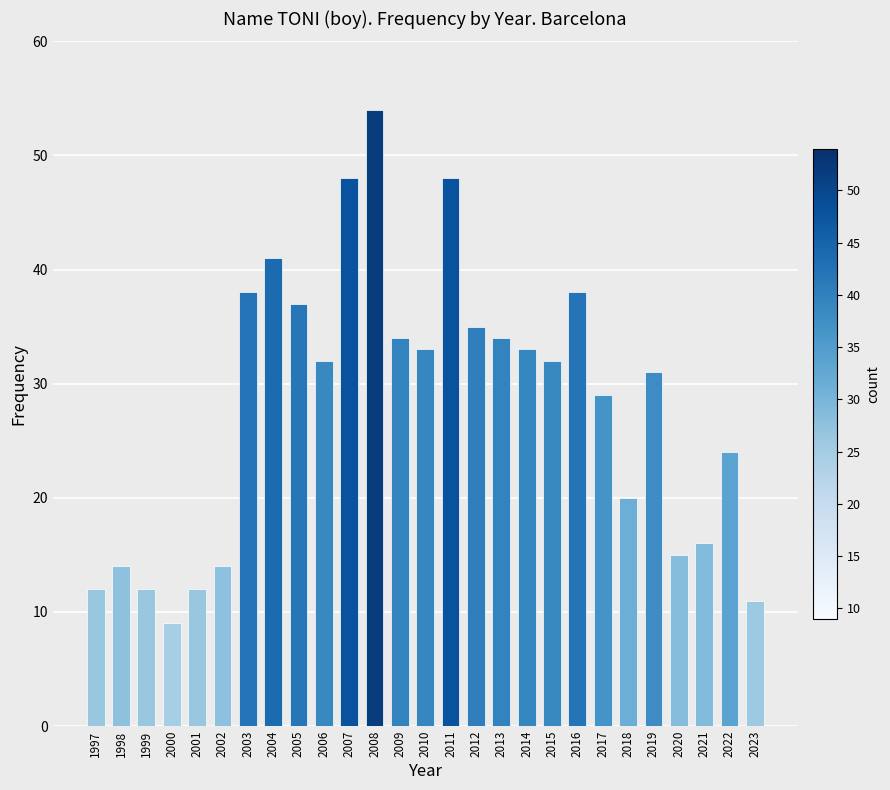

What is the approximate value at 2000?

9